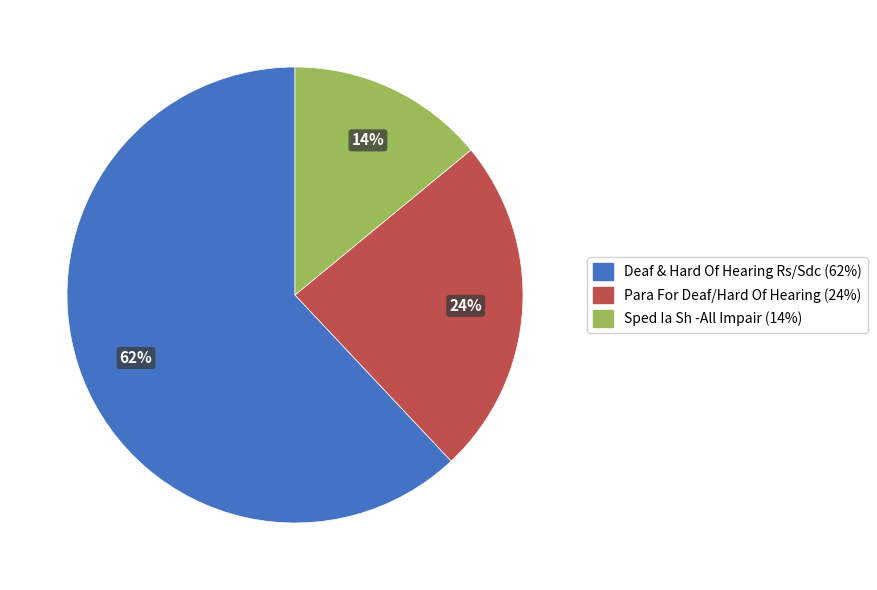

Is the sum of Para For Deaf/Hard Of Hearing and Sped Ia Sh -All Impair greater than half?

No